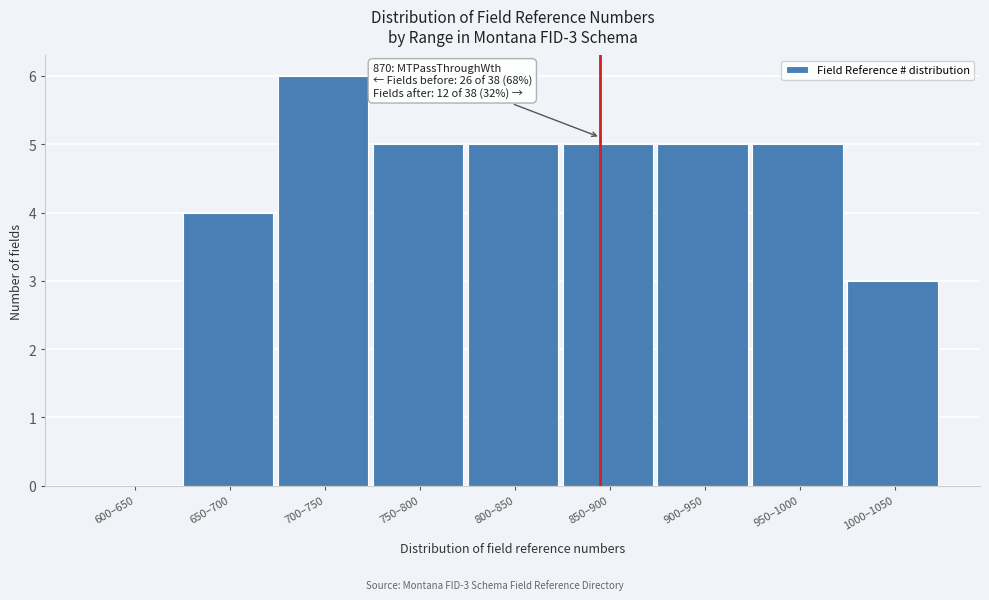

Reading left to right, extract all data points from this chart.

600–650=0	650–700=4	700–750=6	750–800=5	800–850=5	850–900=5	900–950=5	950–1000=5	1000–1050=3